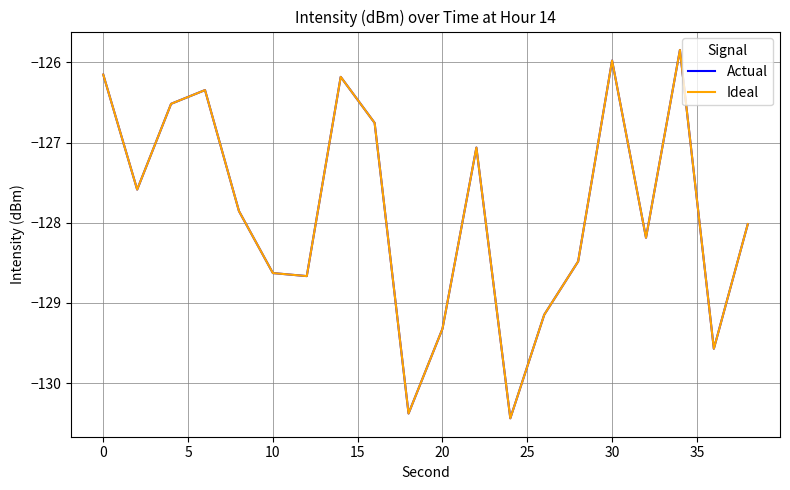

How many lines are shown in the chart?

2